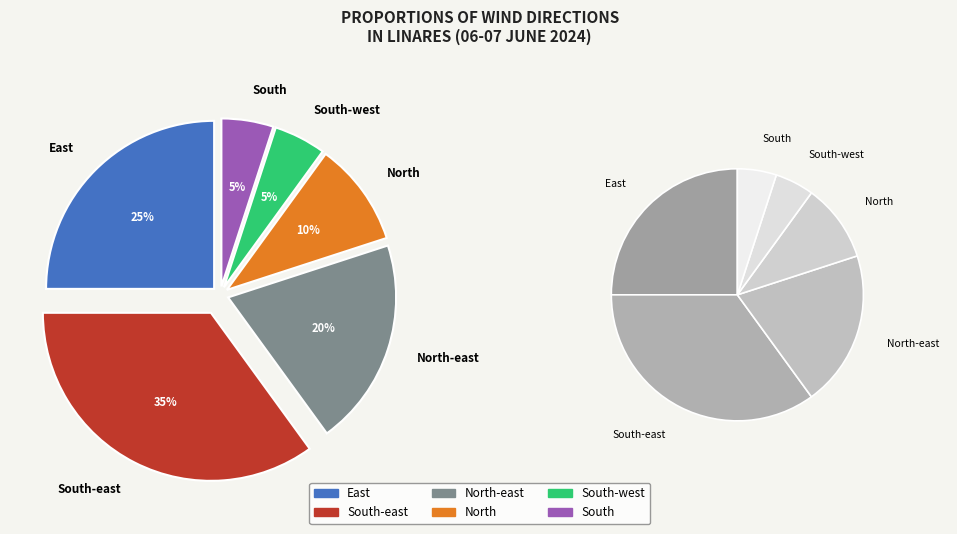

Which category has the smallest portion of the pie?

South-west